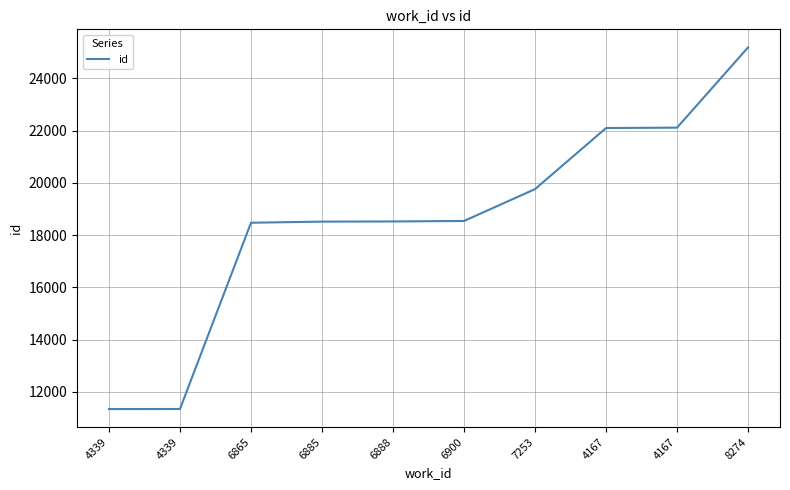

Does the chart have visible grid lines?

Yes